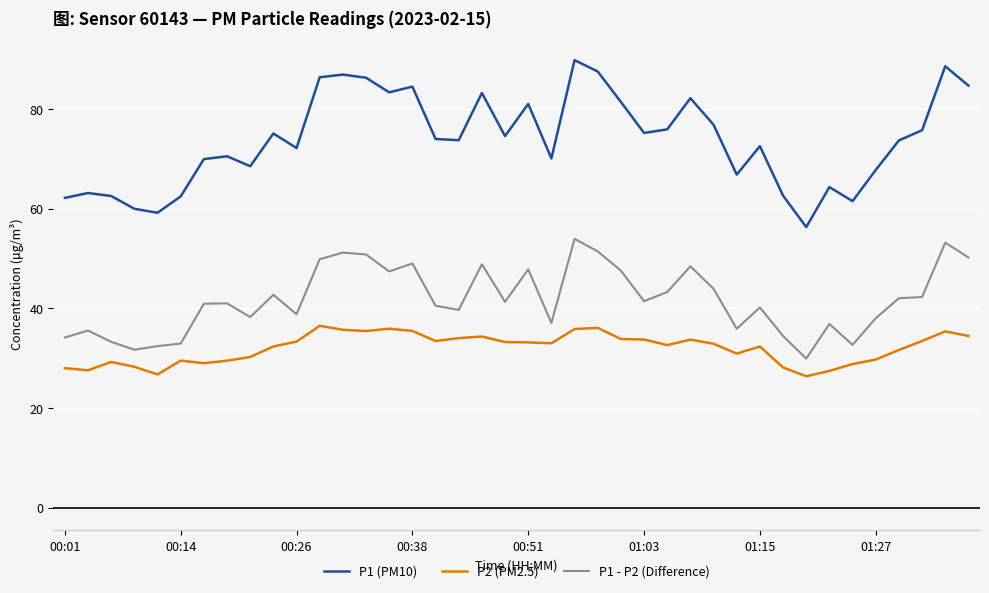

How many lines are shown in the chart?

3